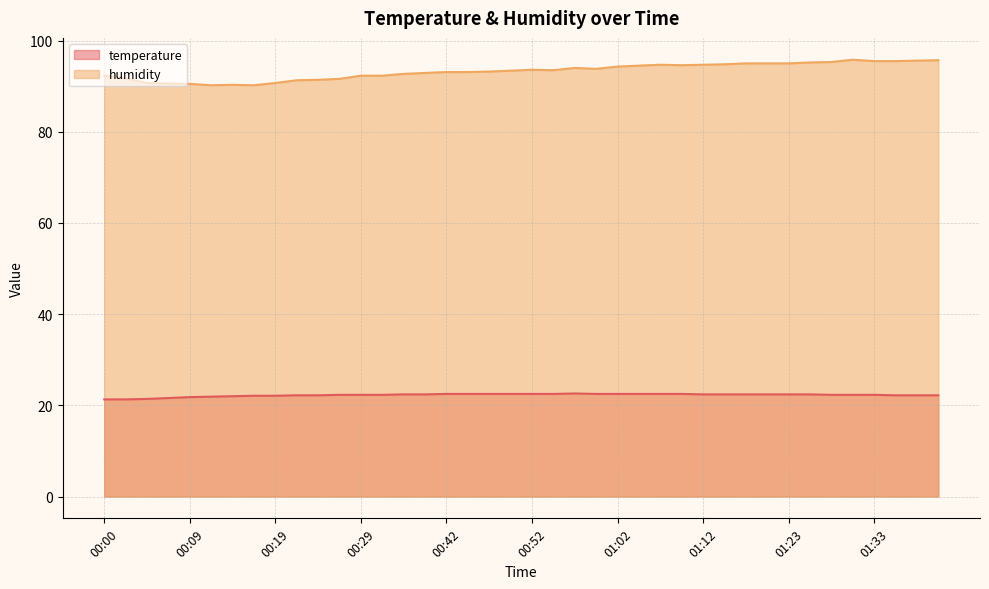

The humidity series shows 42.9 at 00:22. True or false?

False